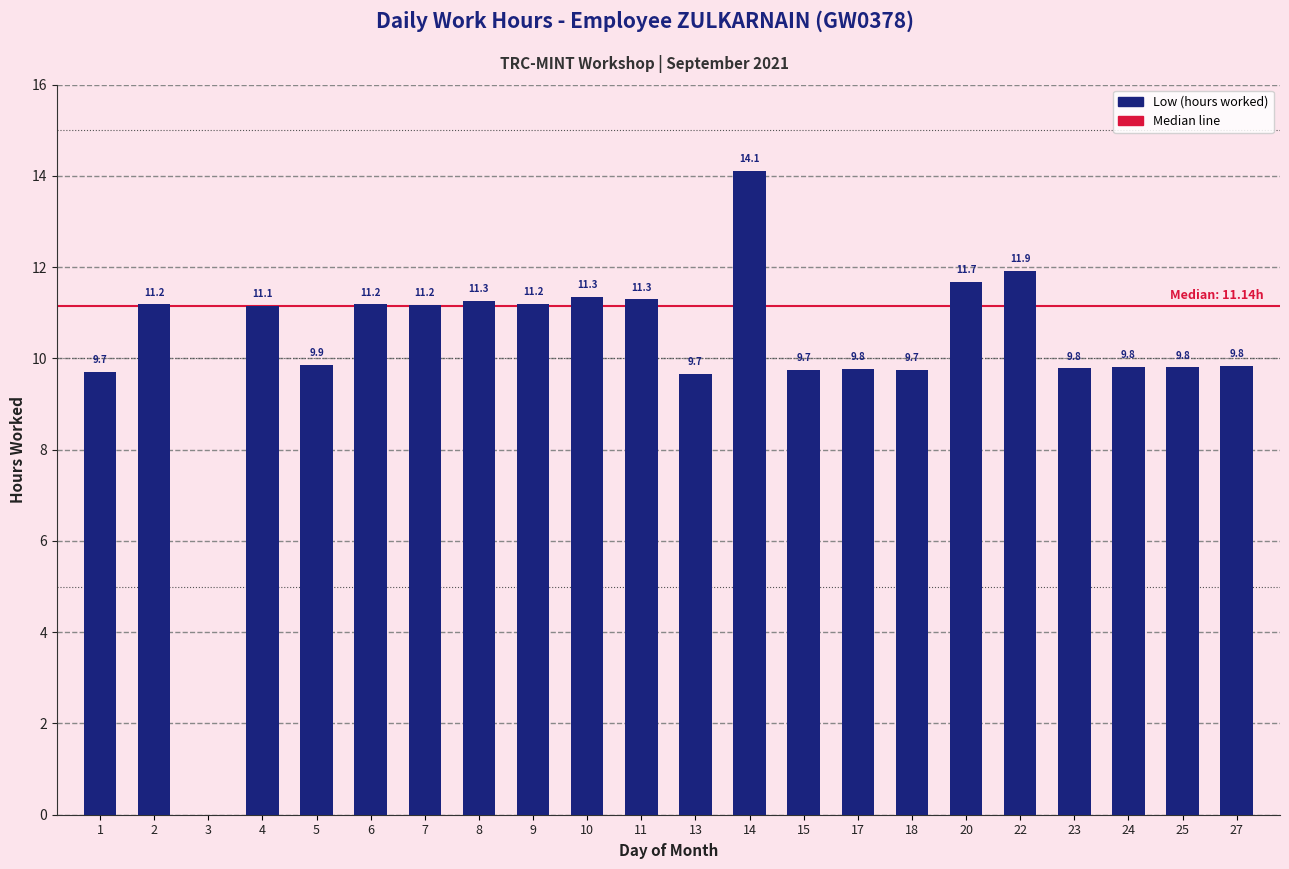

Which category has the highest value across all series?

14